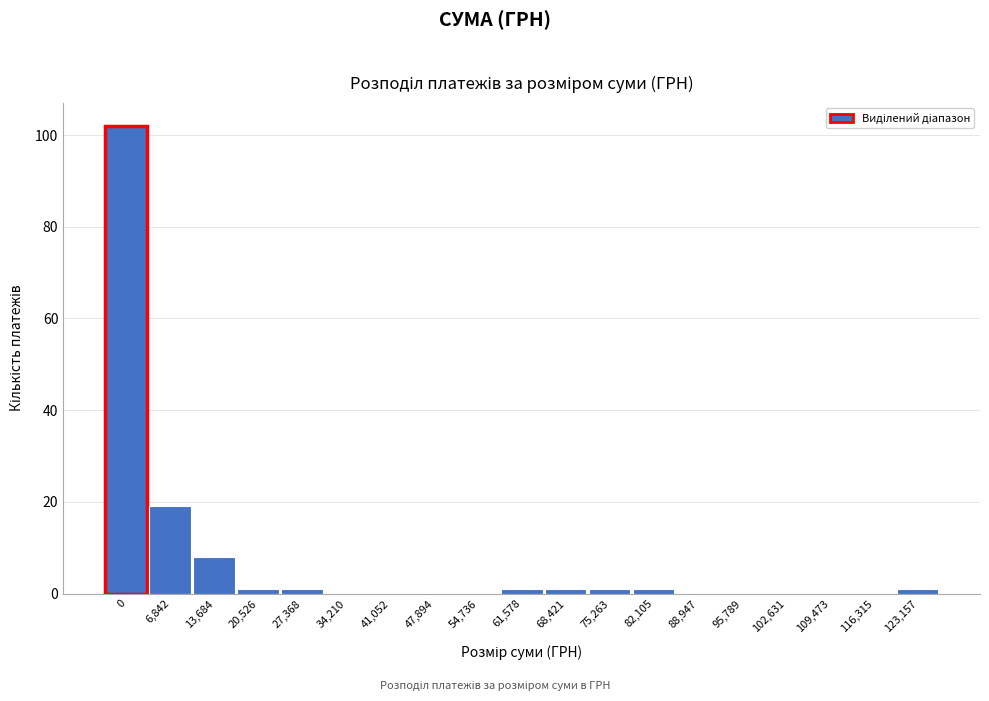

Reading left to right, transcribe all the data shown in this chart.

0=102	6,842=19	13,684=8	20,526=1	27,368=1	34,210=0	41,052=0	47,894=0	54,736=0	61,578=1	68,421=1	75,263=1	82,105=1	88,947=0	95,789=0	102,631=0	109,473=0	116,315=0	123,157=1